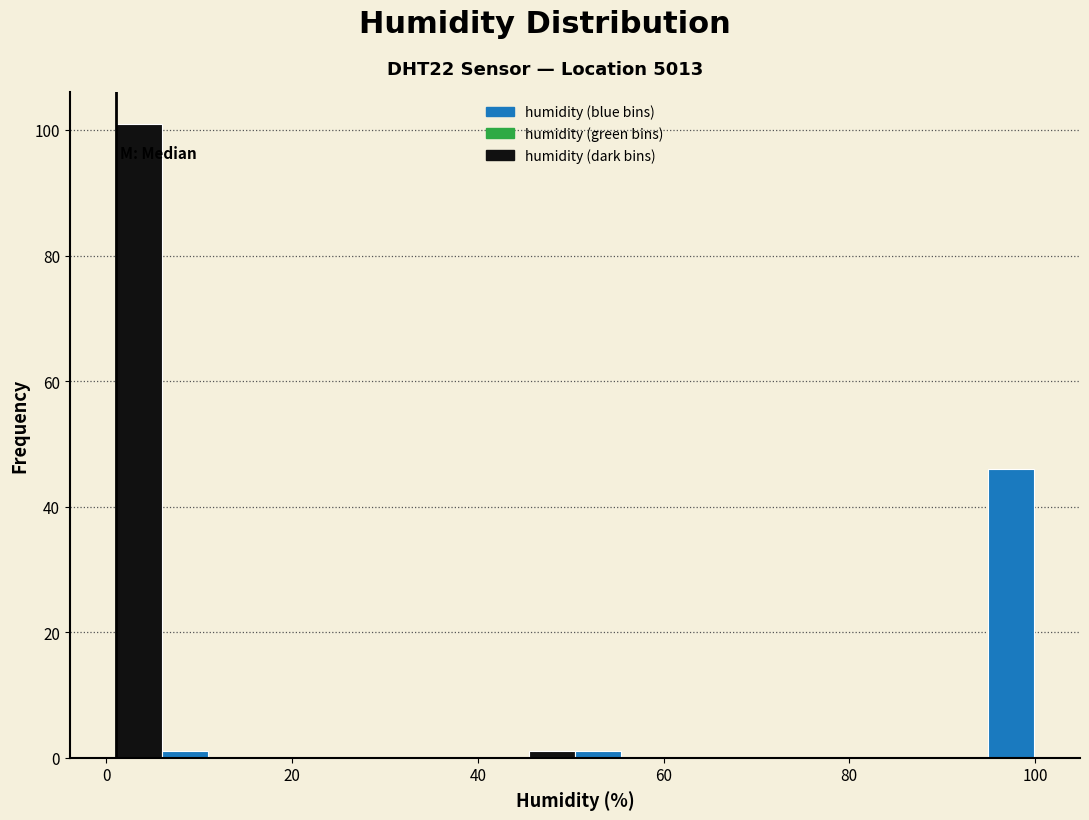

Around what value on the x-axis is the tallest bar? Give the approximate position of its centre, as read against the axis.

4